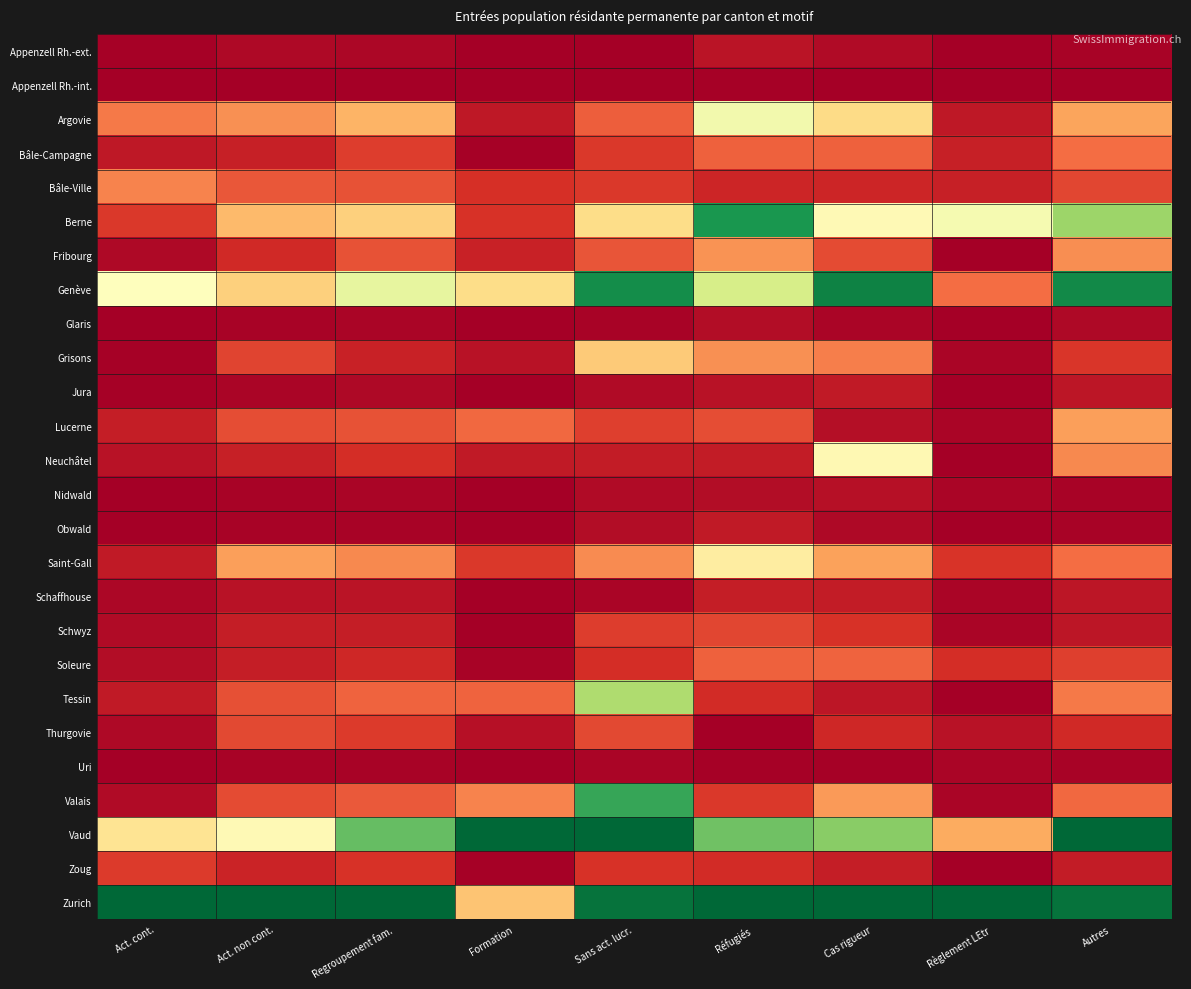

Between Cas rigueur and Autres, which series saw the biggest shift?

Vaud